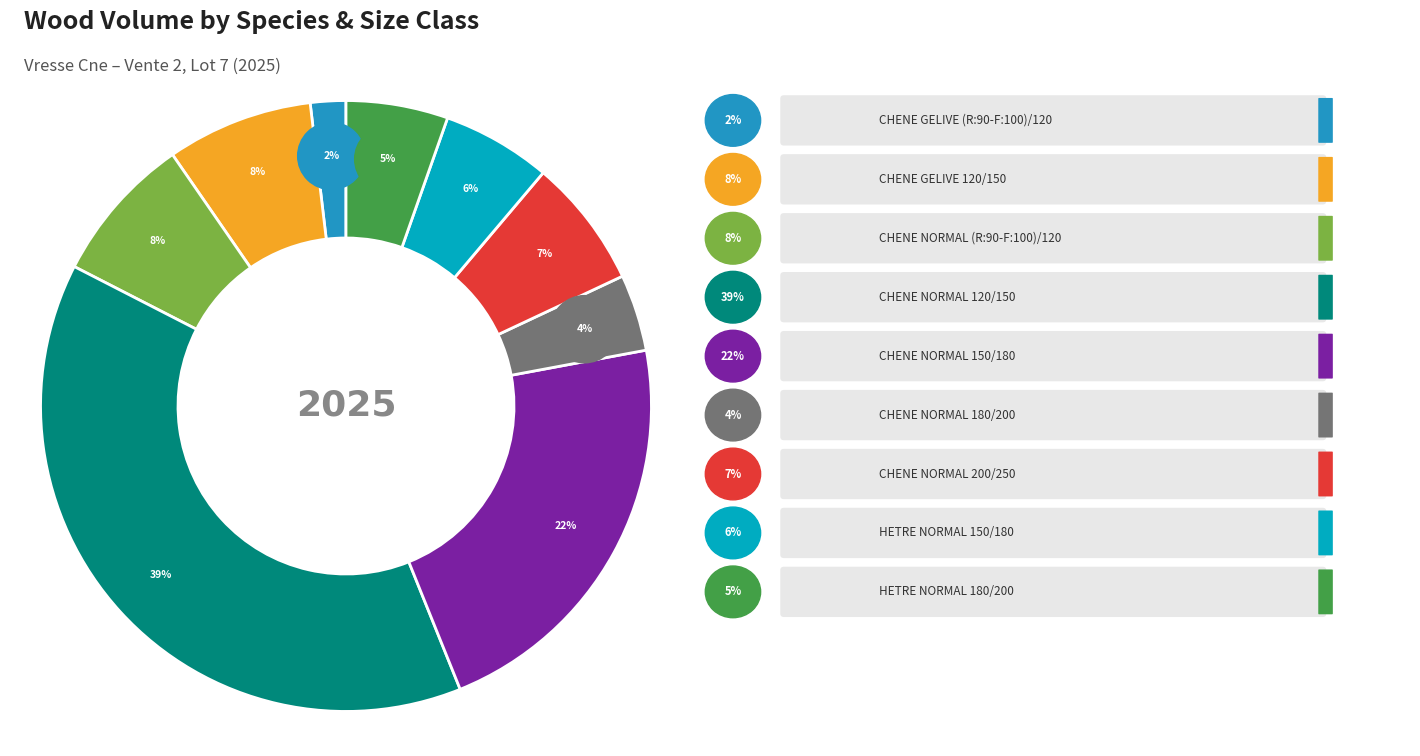

The CHENE (R:90-F:100)/120 NORMAL slice represents 14% of the pie. True or false?

False